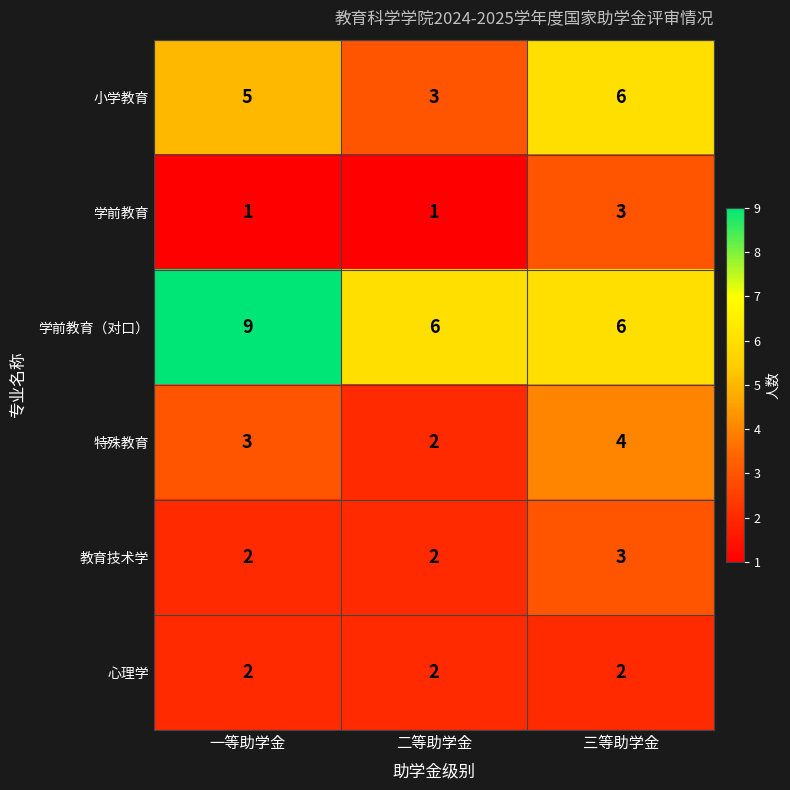

What is the spread (max minus min) of values at 三等助学金?

4